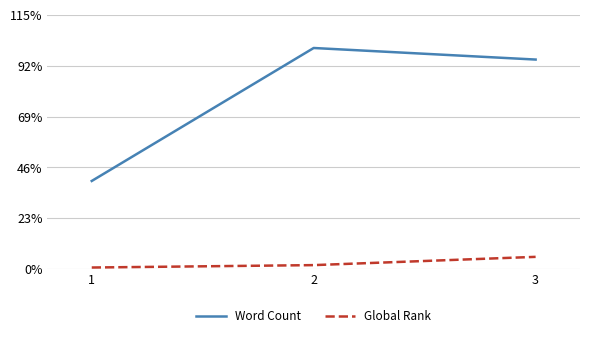

Which category has the highest value in the Global Rank series?

3